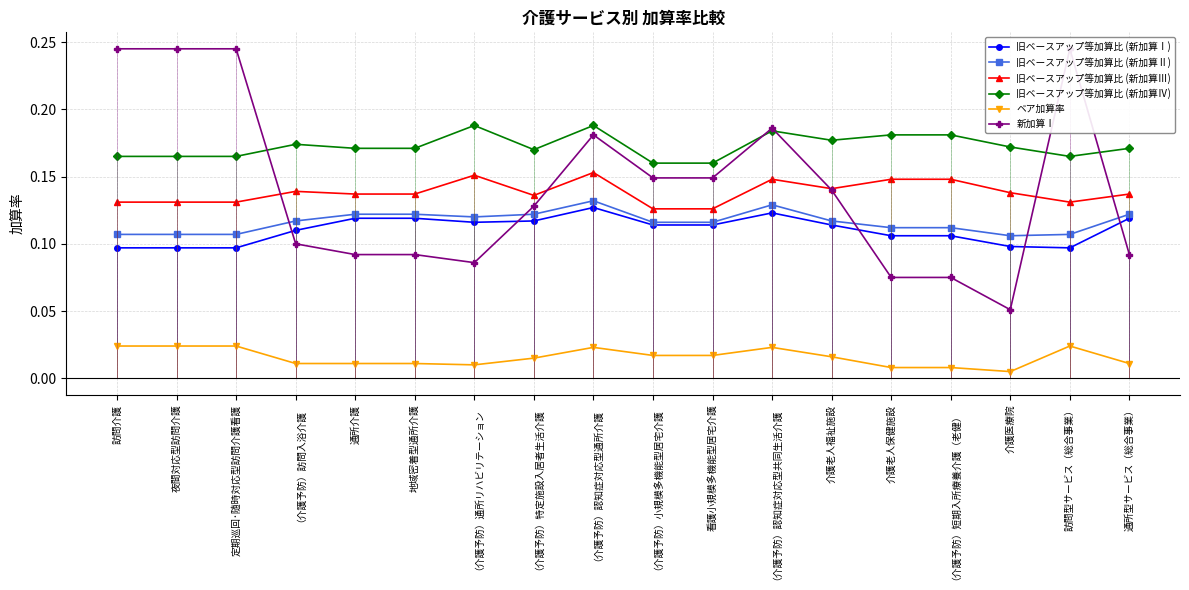

Reading left to right, extract all data points from this chart.

旧ベースアップ等加算比 (新加算Ⅰ): 0.1	0.1	0.1	0.1	0.1	0.1	0.1	0.1	0.1	0.1	0.1	0.1	0.1	0.1	0.1	0.1	0.1	0.1
旧ベースアップ等加算比 (新加算Ⅱ): 0.1	0.1	0.1	0.1	0.1	0.1	0.1	0.1	0.1	0.1	0.1	0.1	0.1	0.1	0.1	0.1	0.1	0.1
旧ベースアップ等加算比 (新加算Ⅲ): 0.1	0.1	0.1	0.1	0.1	0.1	0.2	0.1	0.2	0.1	0.1	0.1	0.1	0.1	0.1	0.1	0.1	0.1
旧ベースアップ等加算比 (新加算Ⅳ): 0.2	0.2	0.2	0.2	0.2	0.2	0.2	0.2	0.2	0.2	0.2	0.2	0.2	0.2	0.2	0.2	0.2	0.2
ベア加算率: 0.0	0.0	0.0	0.0	0.0	0.0	0.0	0.0	0.0	0.0	0.0	0.0	0.0	0.0	0.0	0.0	0.0	0.0
新加算Ⅰ: 0.2	0.2	0.2	0.1	0.1	0.1	0.1	0.1	0.2	0.1	0.1	0.2	0.1	0.1	0.1	0.1	0.2	0.1